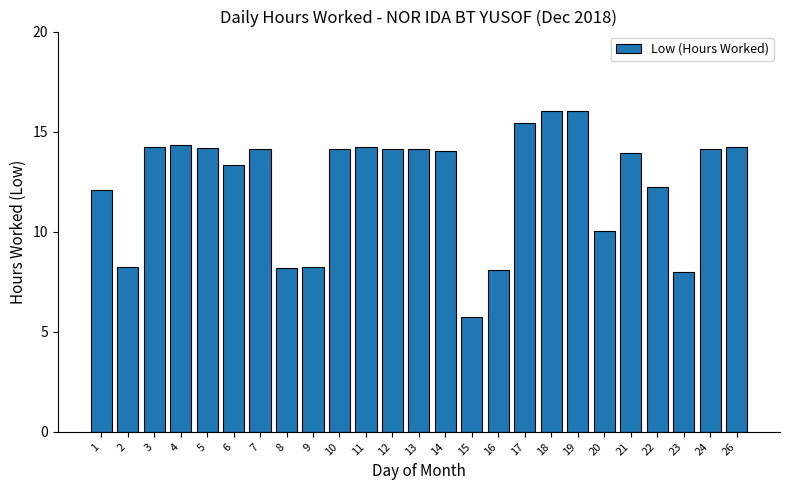

Approximately how many times larger is the value at 13 compared to 24?

1.0